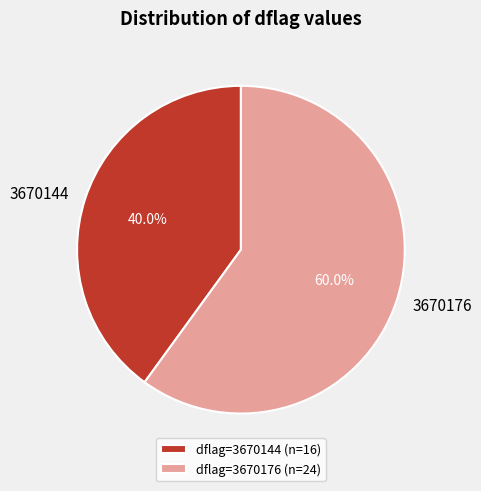

Does 3670176 represent more than half of the total?

Yes